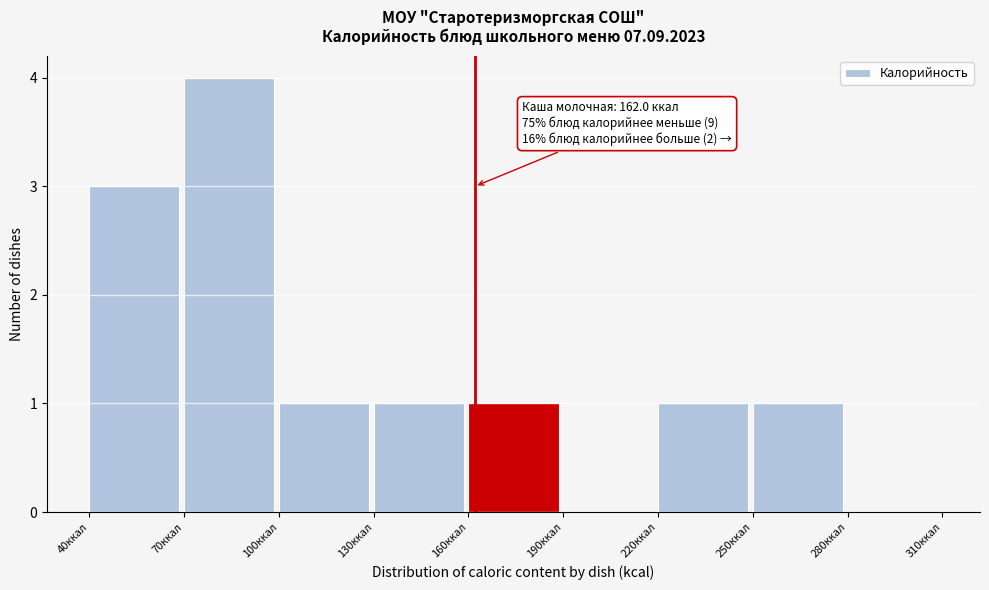

Which range on the x-axis has the tallest bar?

70 to 100